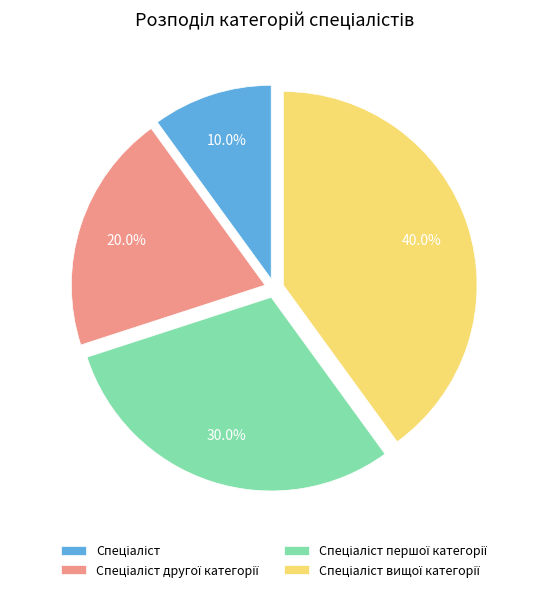

Is there any slice that represents more than half of the pie?

No